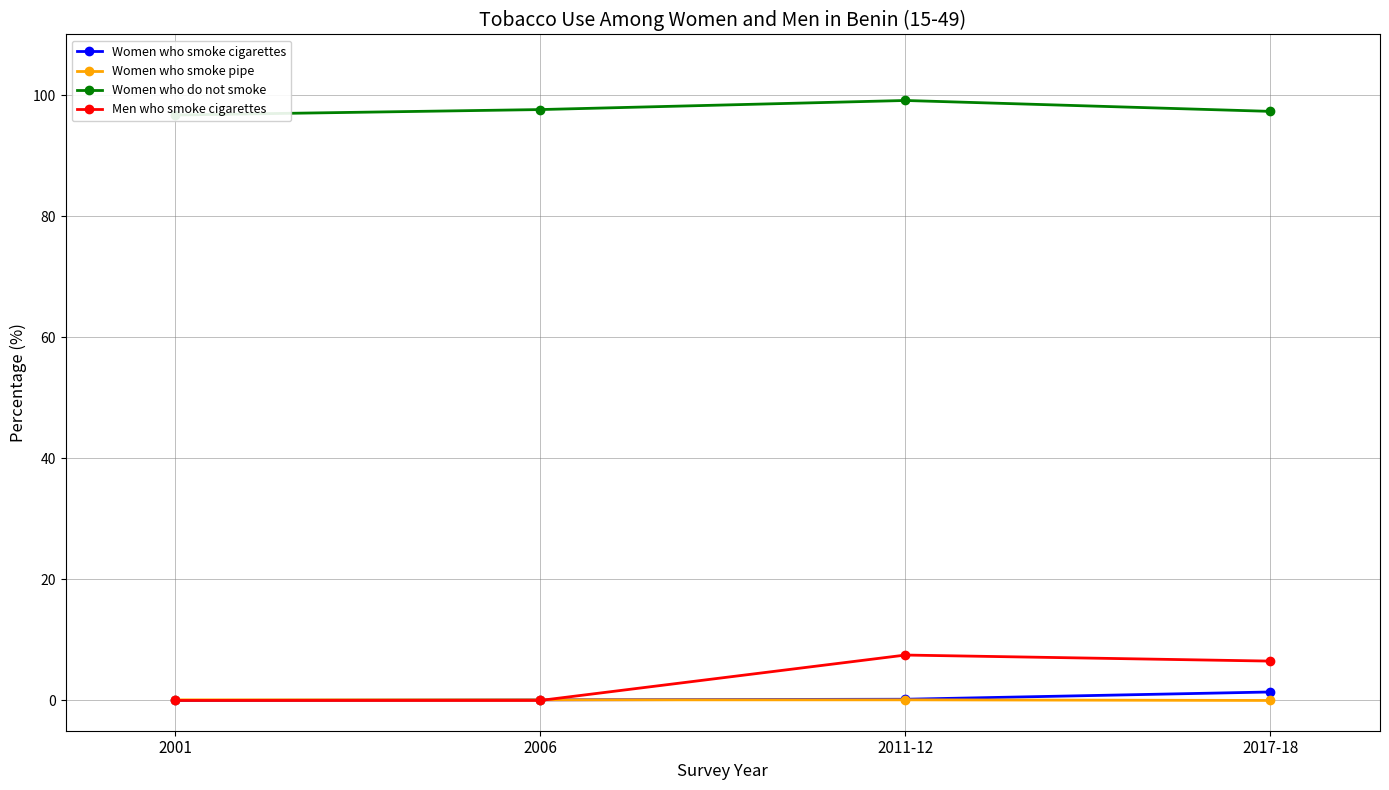

Where do Women who smoke pipe and Men who smoke cigarettes first cross each other?

2006 and 2011-12